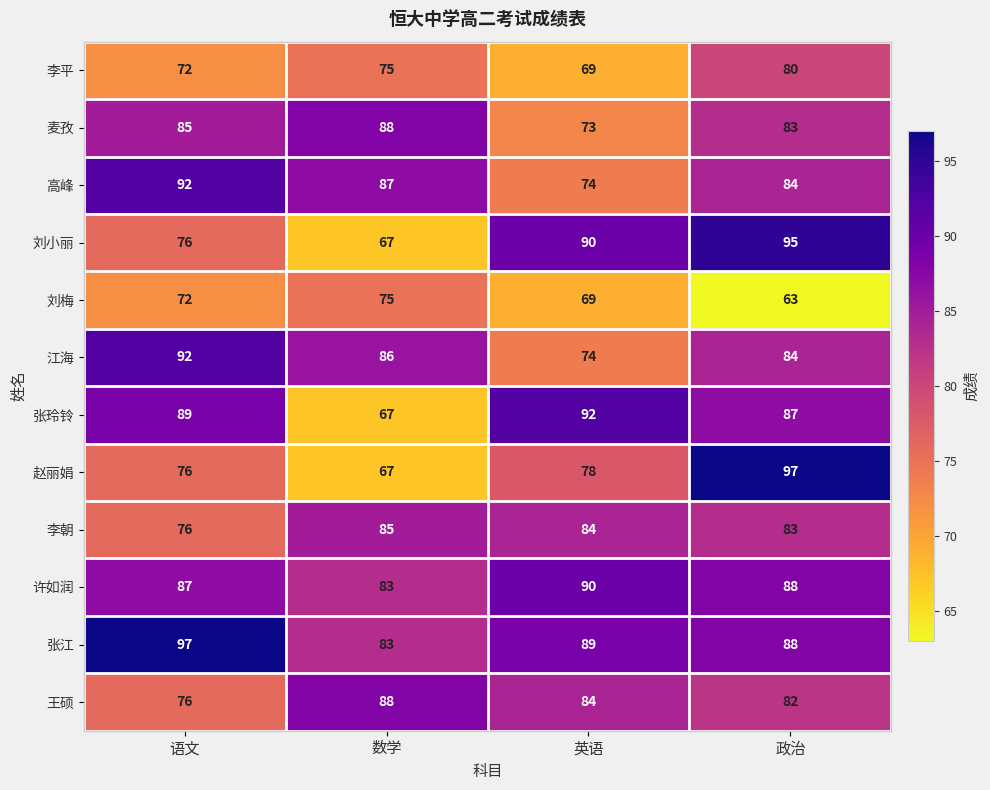

Which series has the widest spread of values?

赵丽娟